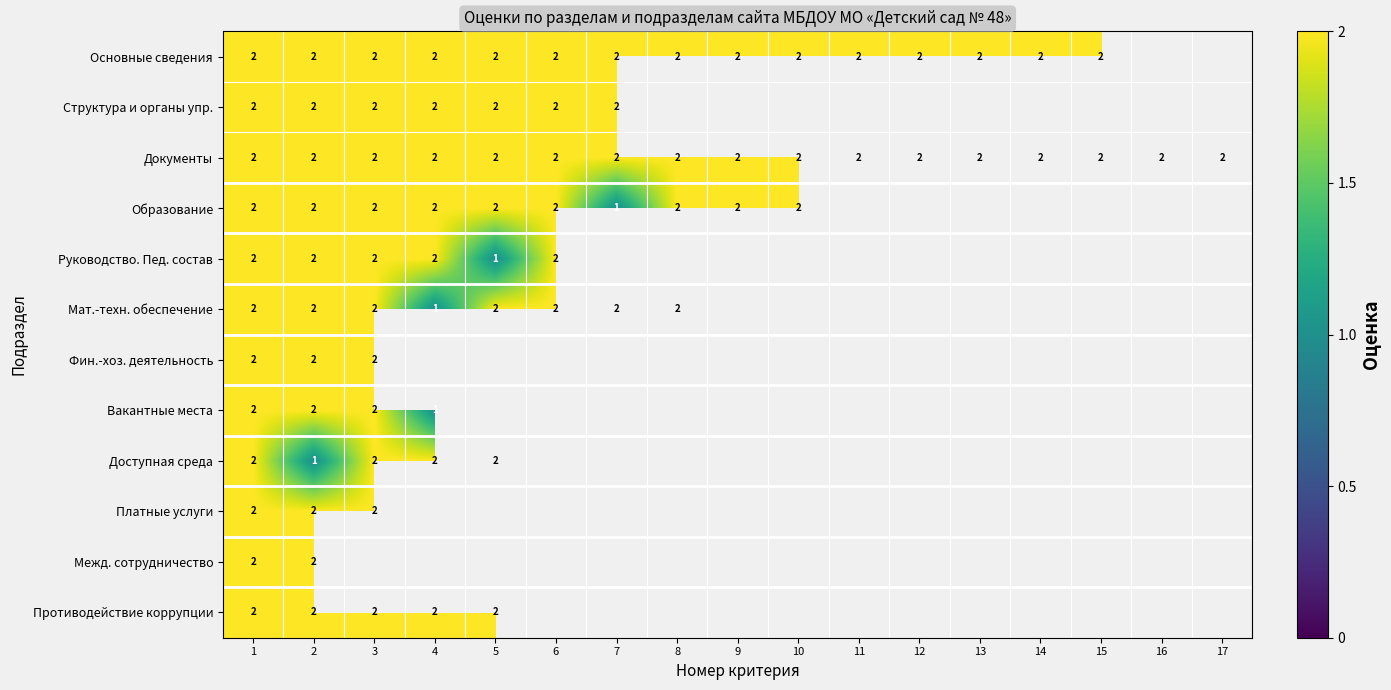

What is the total value across all series at 1?

24